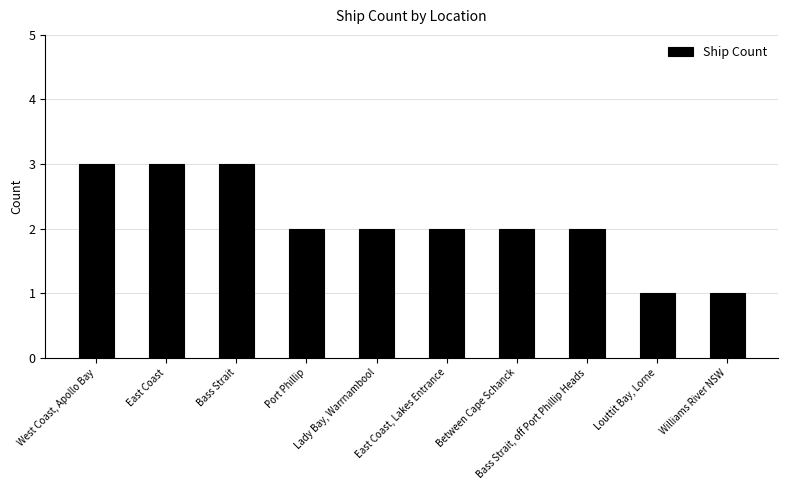

What is the label of the 7th bar from the left?

Between Cape Schanck